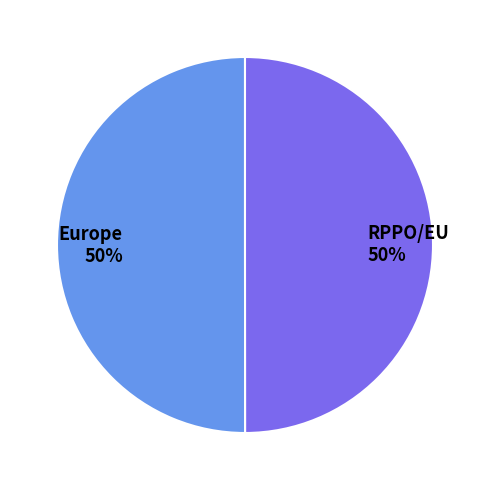

Is it true that RPPO/EU is 50% of the pie?

True